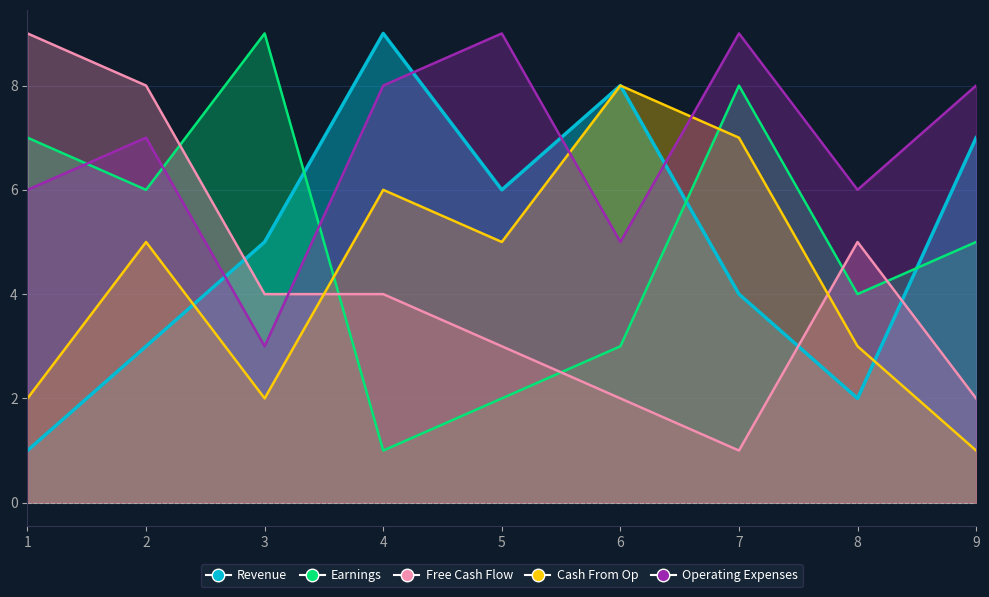

Where is Earnings nearest to the value 5?

9